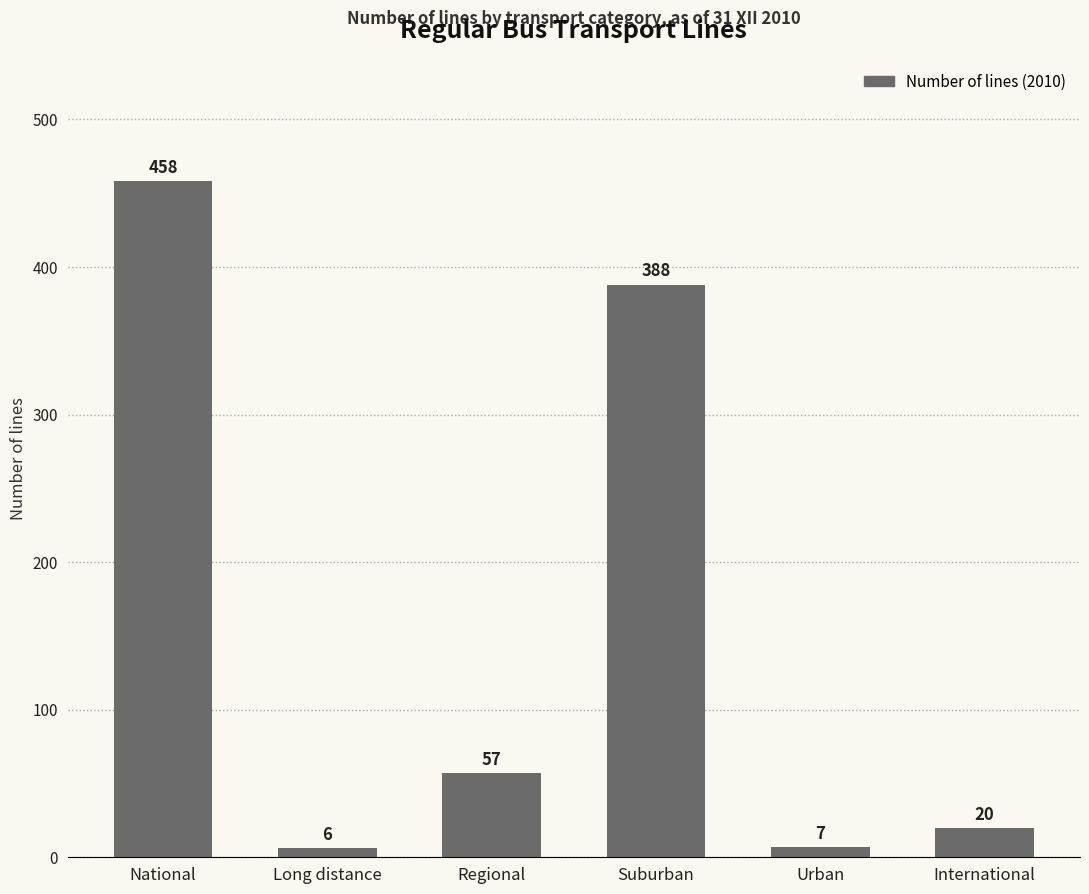

At which category does the chart reach its minimum across all series?

Long distance